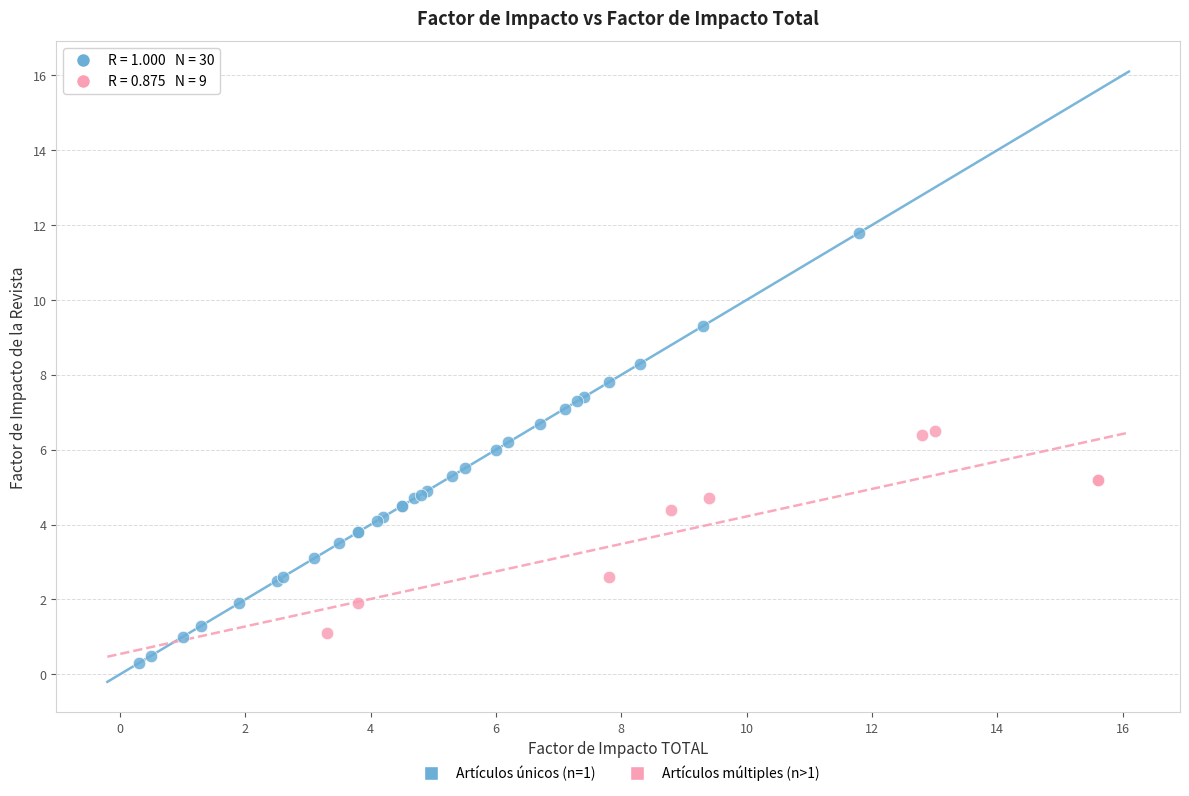

Which series has the largest Y range (max minus min)?

Artículos únicos (n=1)